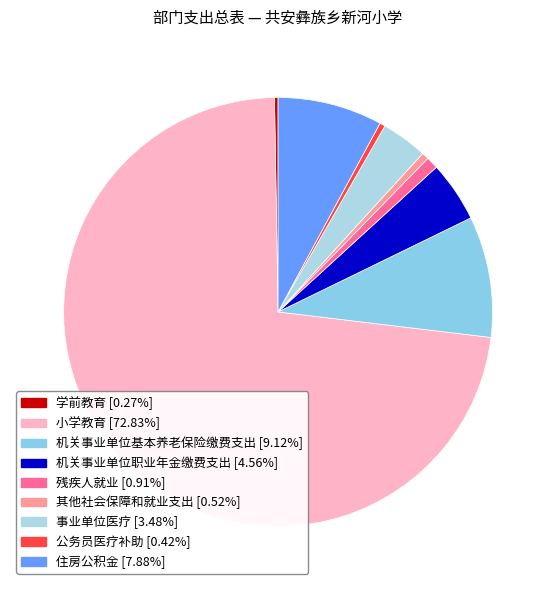

Which slice is the largest?

小学教育